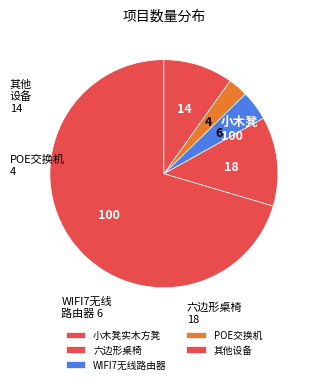

Count the number of slices in the pie.

5